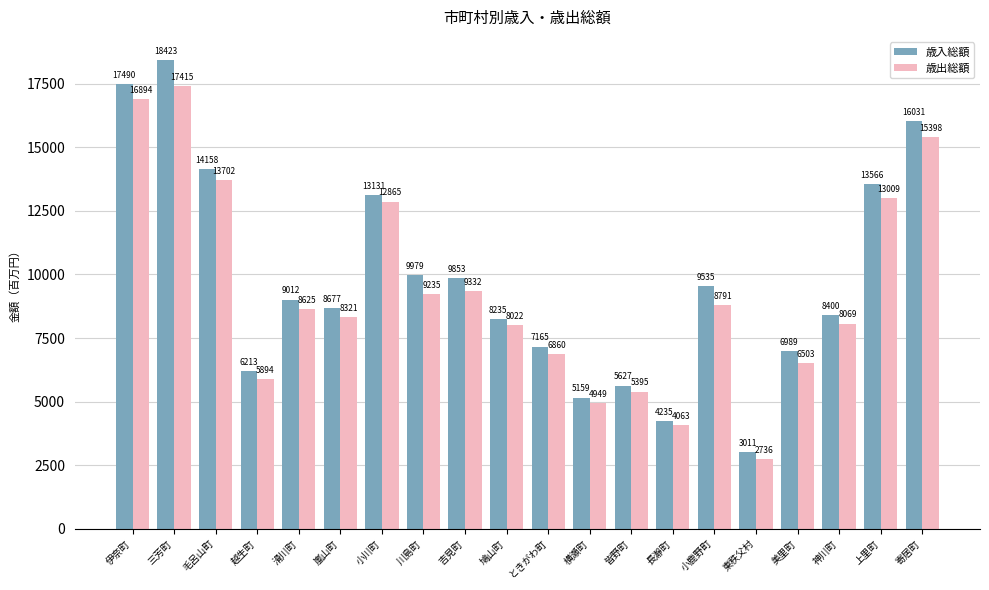

What position from the right is 鳩山町?

11